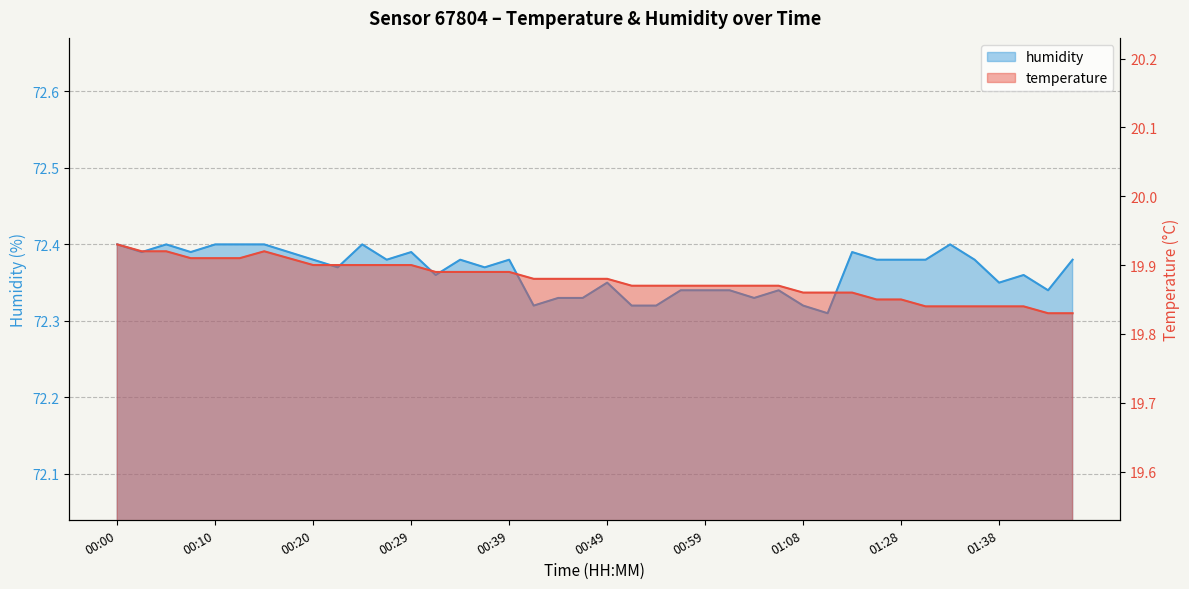

What are all the series names shown in the legend?

temperature, humidity